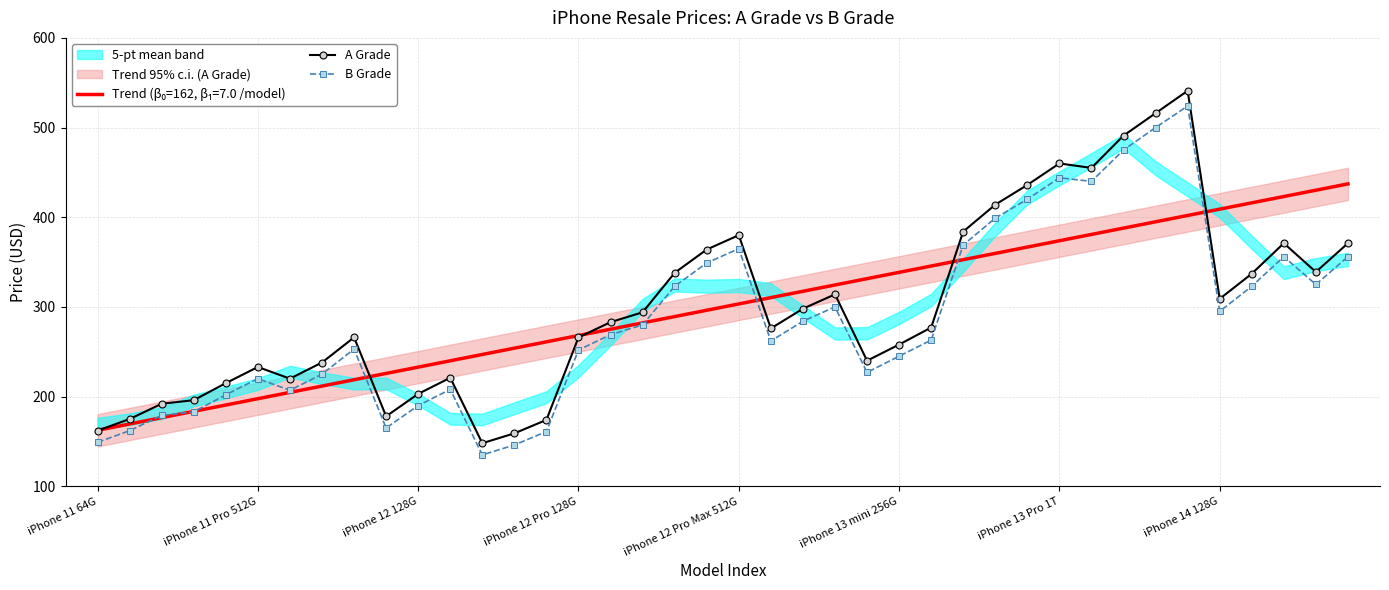

What is the highest value of the B Grade series?

524.0